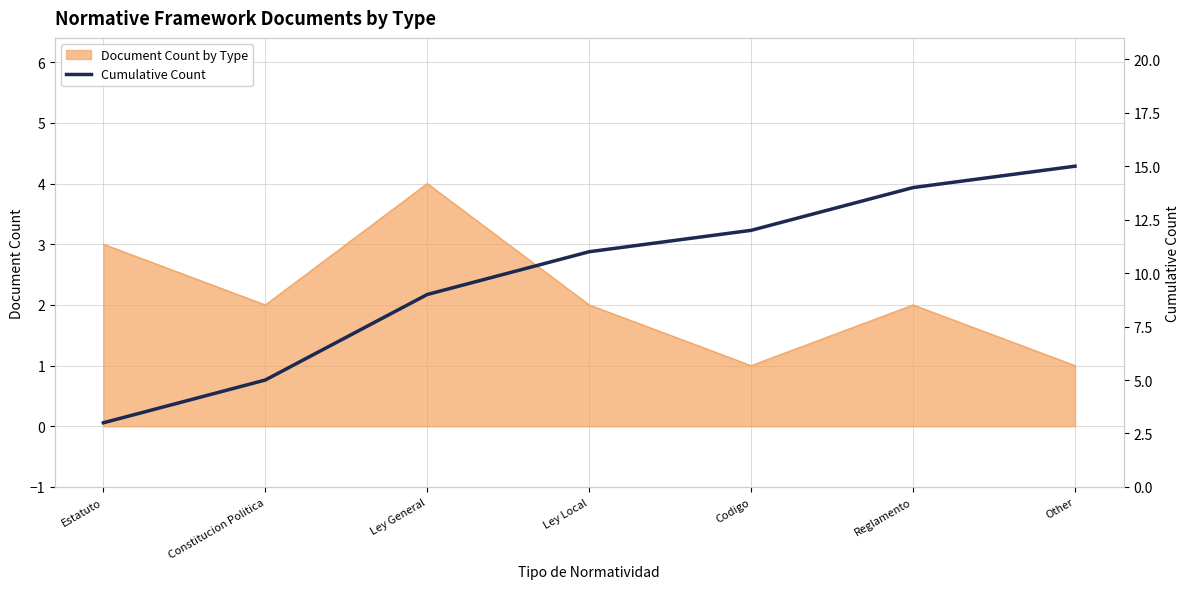

The chart shows a value of 5 at Constitucion Politica. True or false?

True